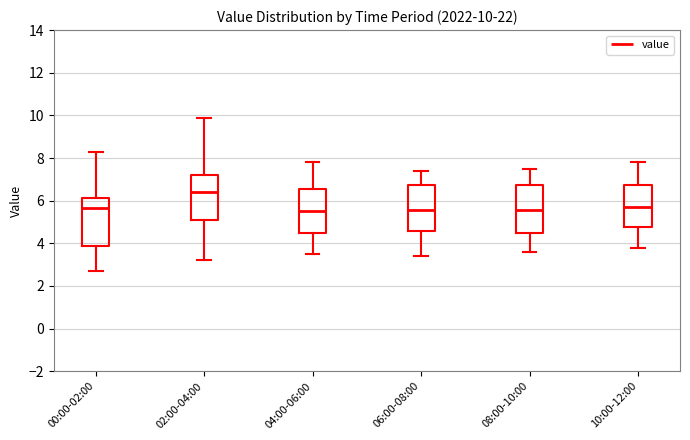

Which box has the highest median line?

02:00-04:00